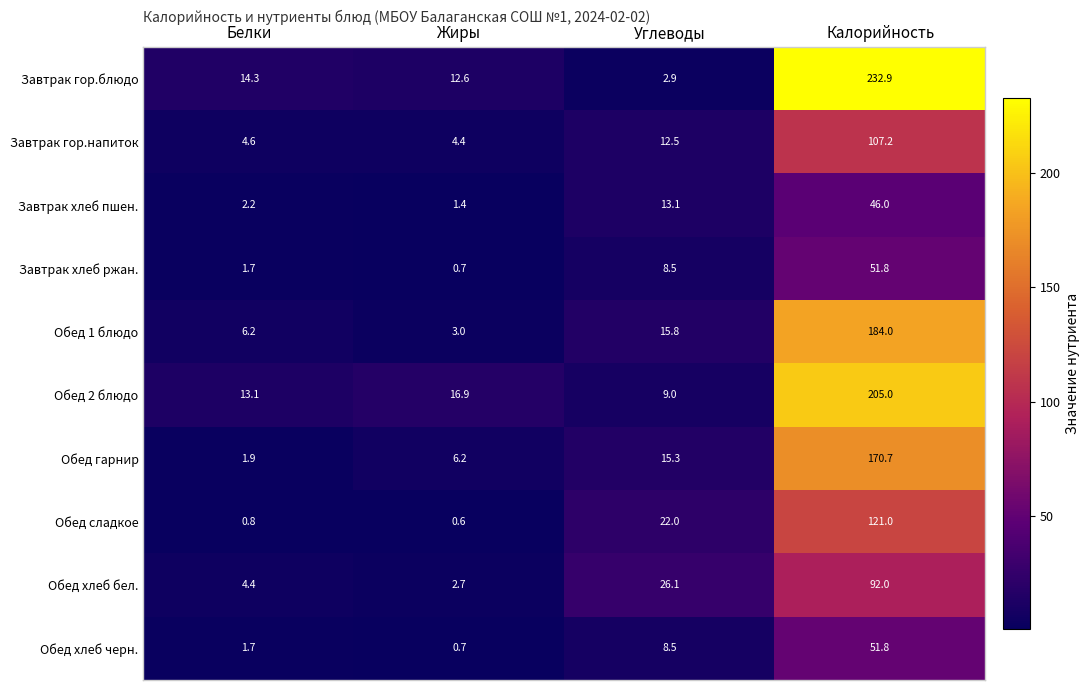

Which category has the lowest value in the Обед гарнир series?

Белки